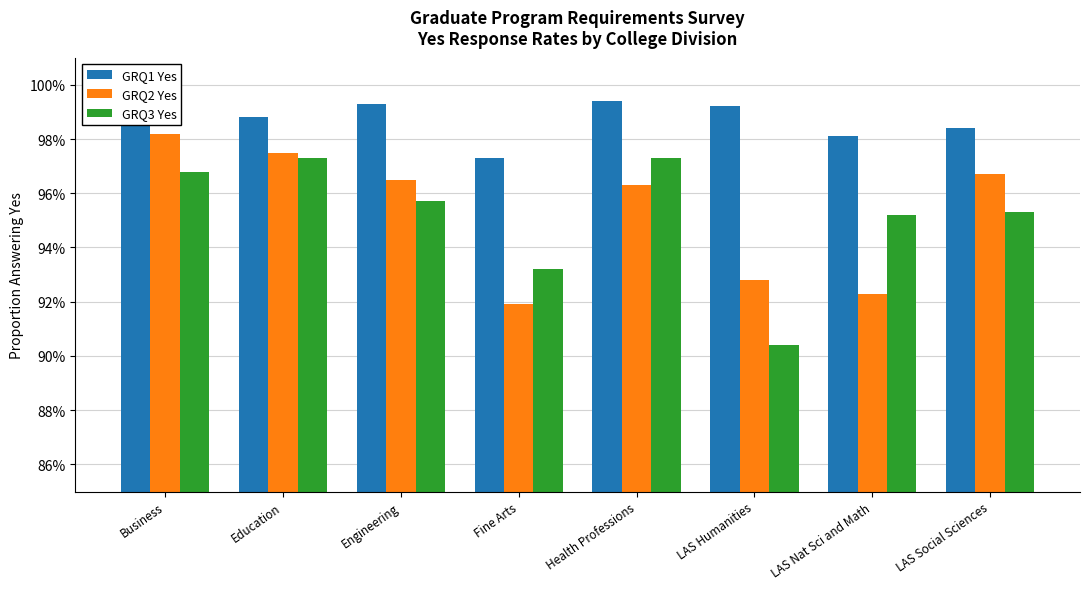

Reading right to left, what are all the values shown in this chart?

GRQ1 Yes: 1.0	1.0	1.0	1.0	1.0	1.0	1.0	1.0
GRQ2 Yes: 1.0	0.9	0.9	1.0	0.9	1.0	1.0	1.0
GRQ3 Yes: 1.0	1.0	0.9	1.0	0.9	1.0	1.0	1.0